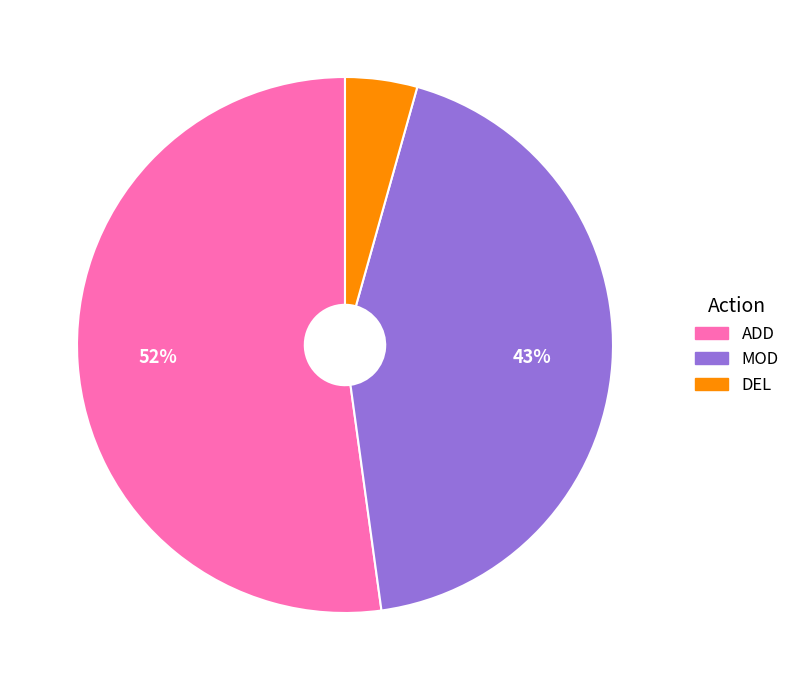

What is the largest slice in the pie chart?

ADD